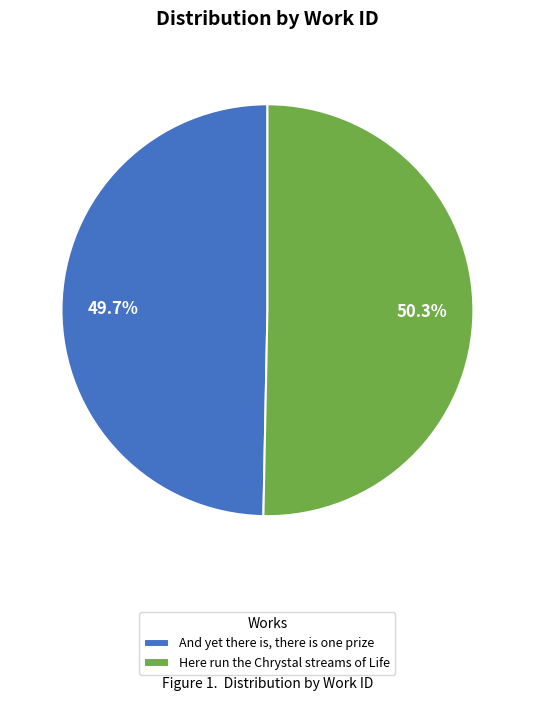

Do Here run the Chrystal streams of Life and And yet there is, there is one prize together represent more than half of the pie?

Yes